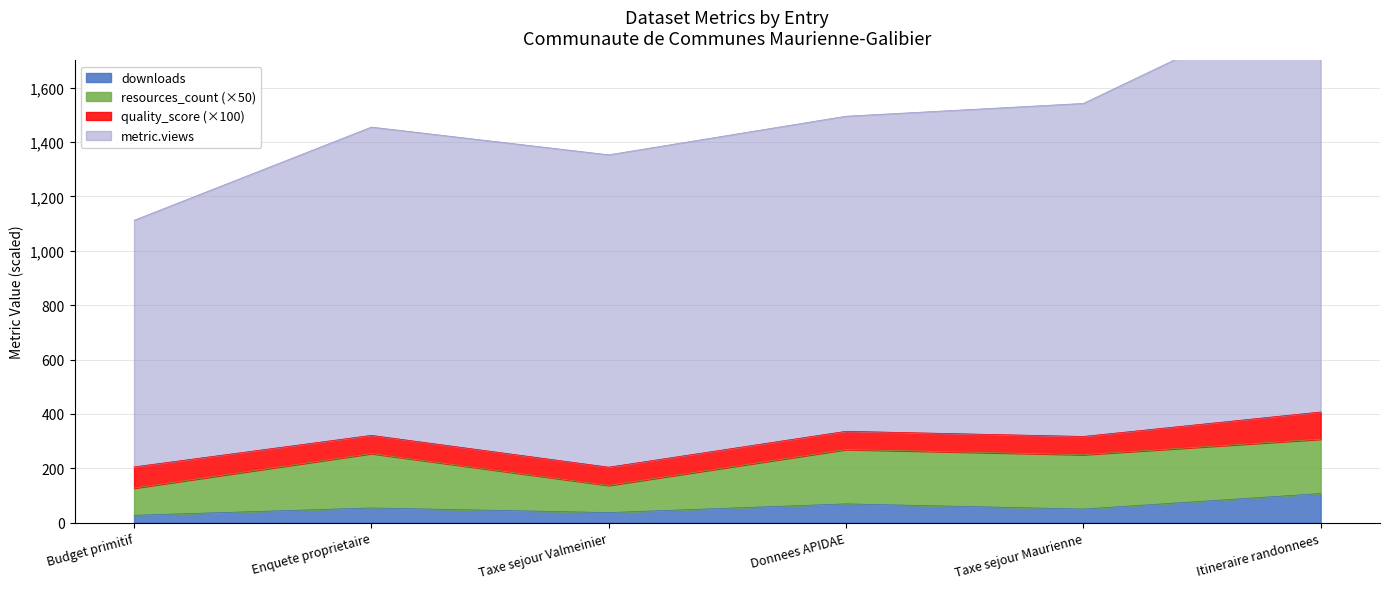

What is the difference between the maximum and minimum values in the downloads series?

80